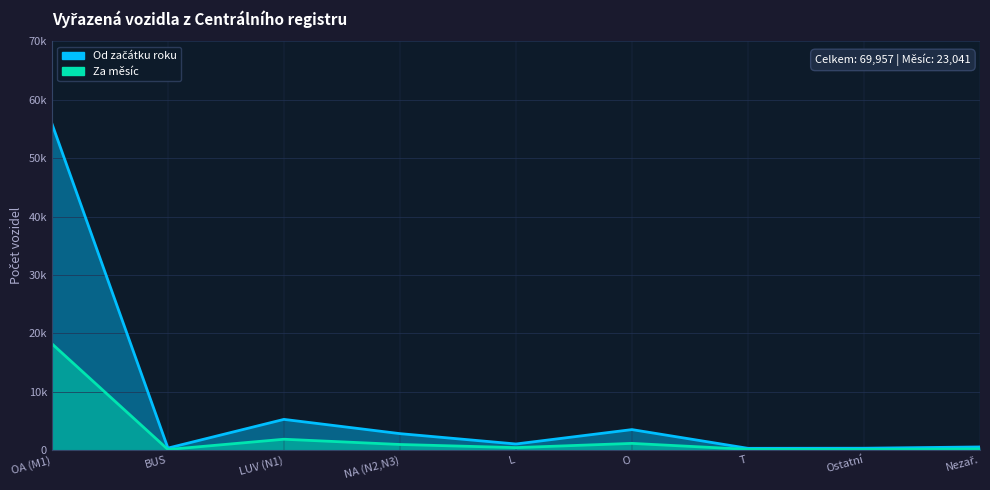

What is the average value?

7773